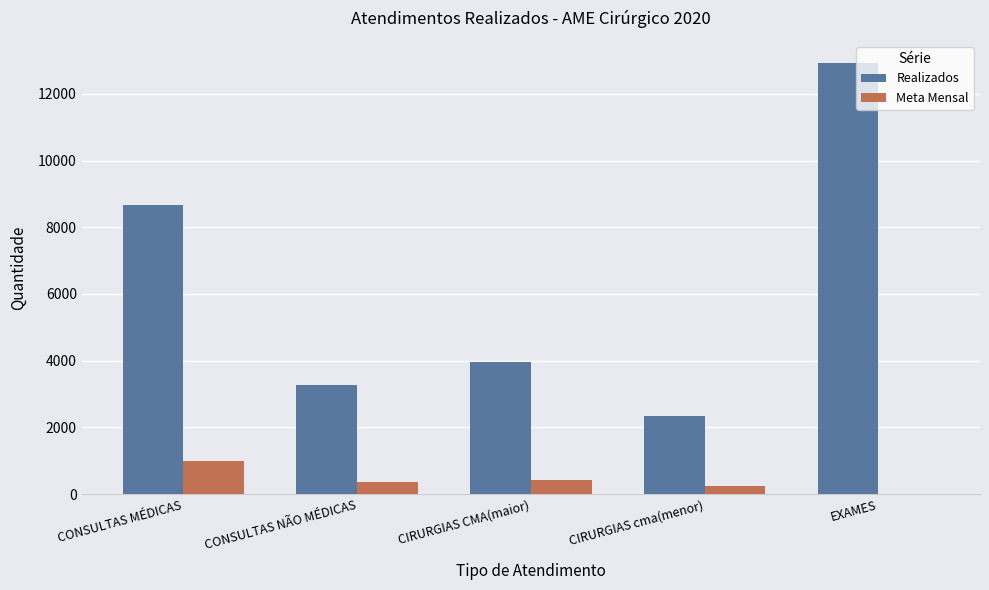

What is the total value across all series at EXAMES?

12938